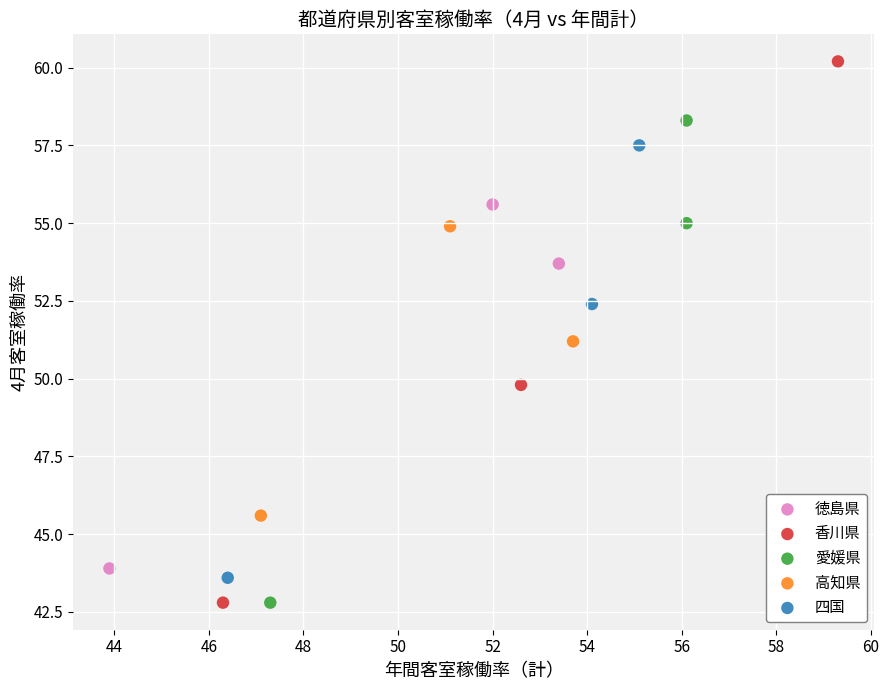

Which series has the widest spread of Y values?

香川県